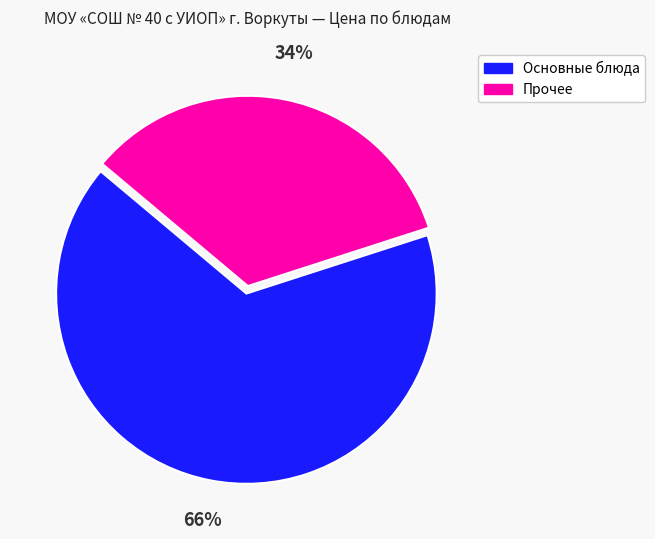

Which slice is the largest?

Основные блюда